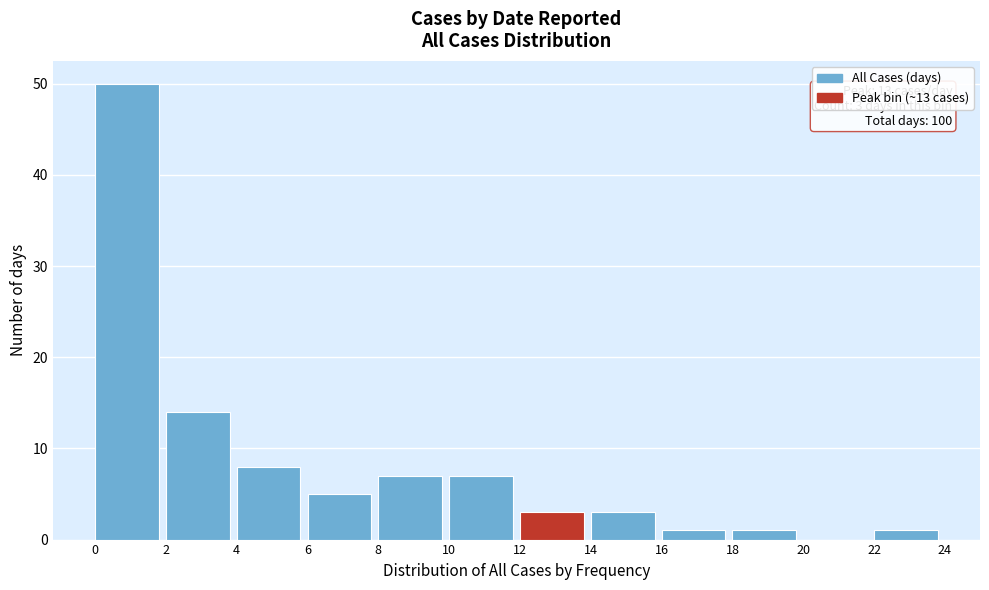

Over which range of the x-axis is the bar tallest?

0 to 2